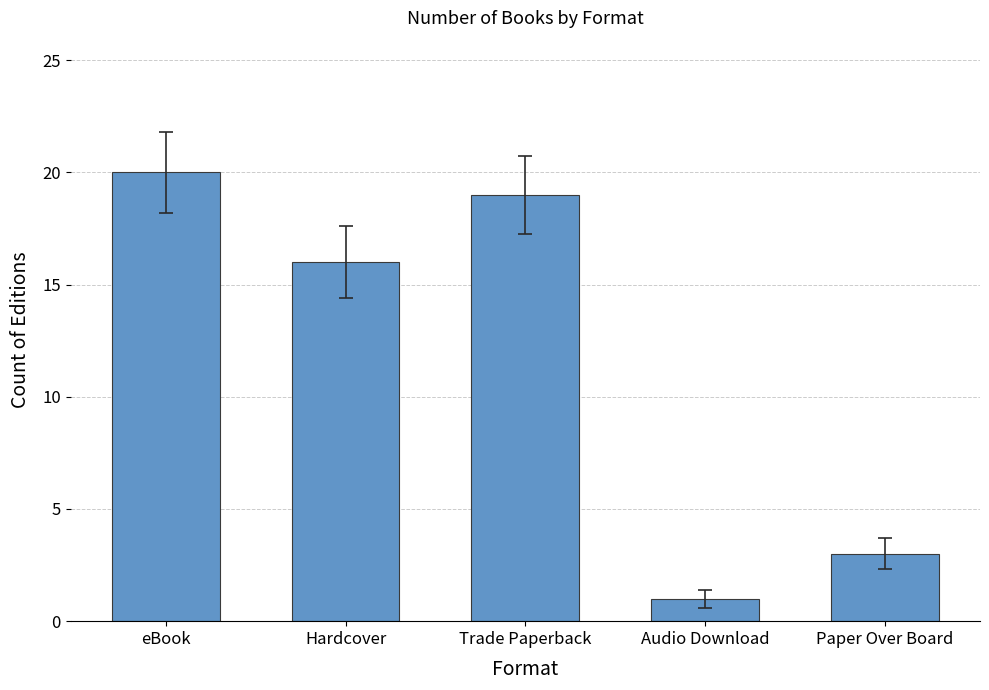

Where does the data first go above 16?

eBook